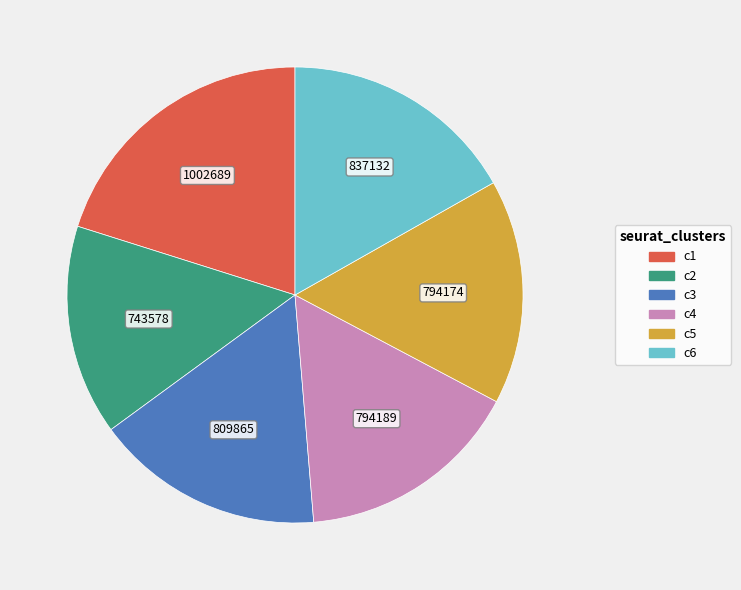

Is there any slice that represents more than half of the pie?

No